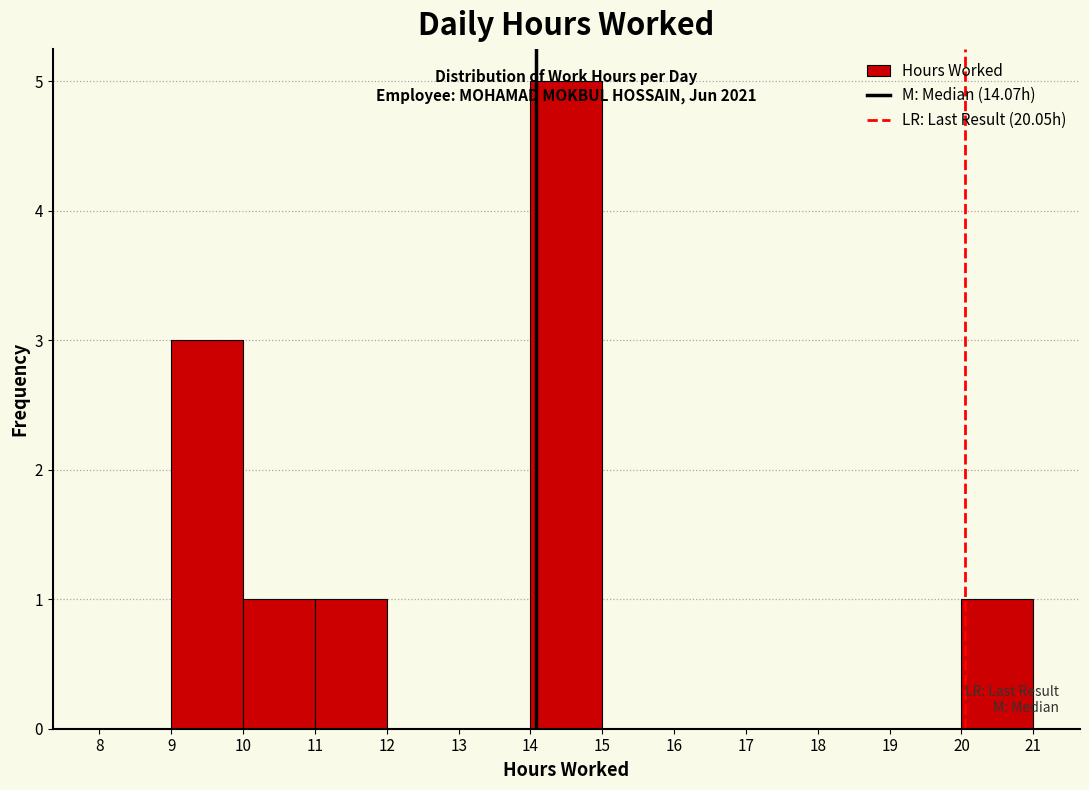

Which range on the x-axis has the tallest bar?

14 to 15